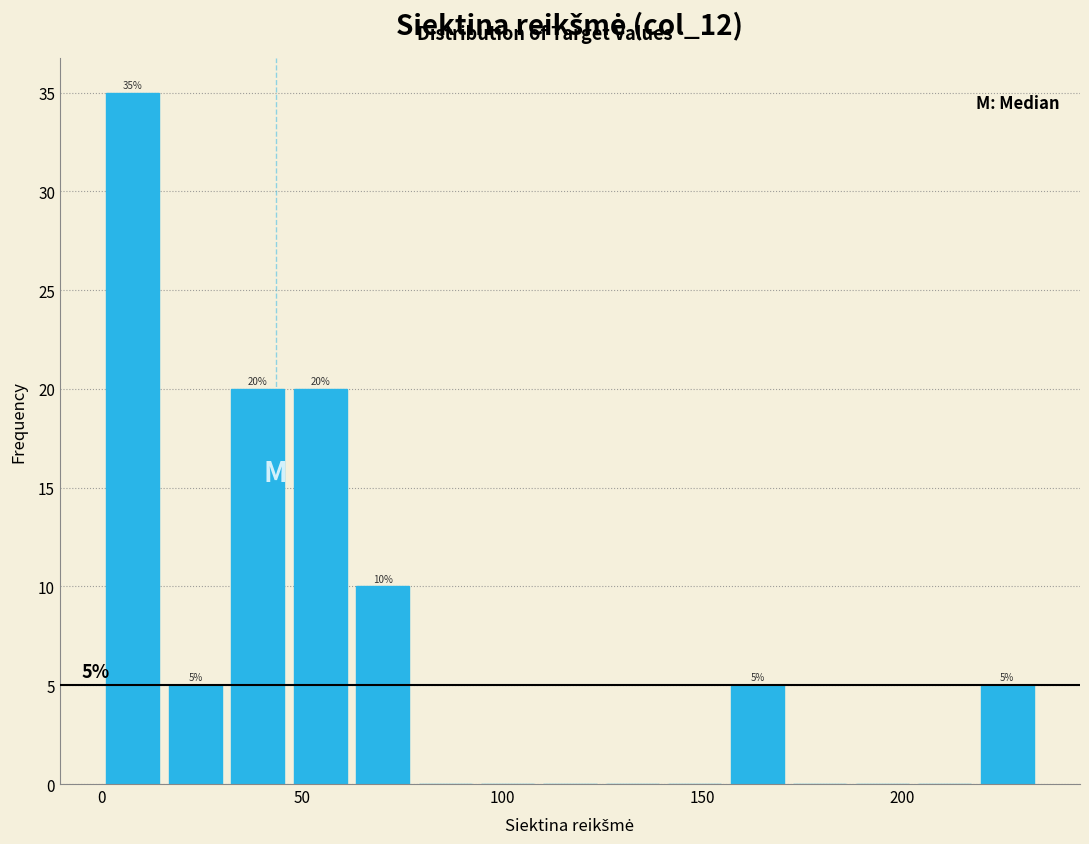

Around what value on the x-axis is the tallest bar? Give the approximate position of its centre, as read against the axis.

10